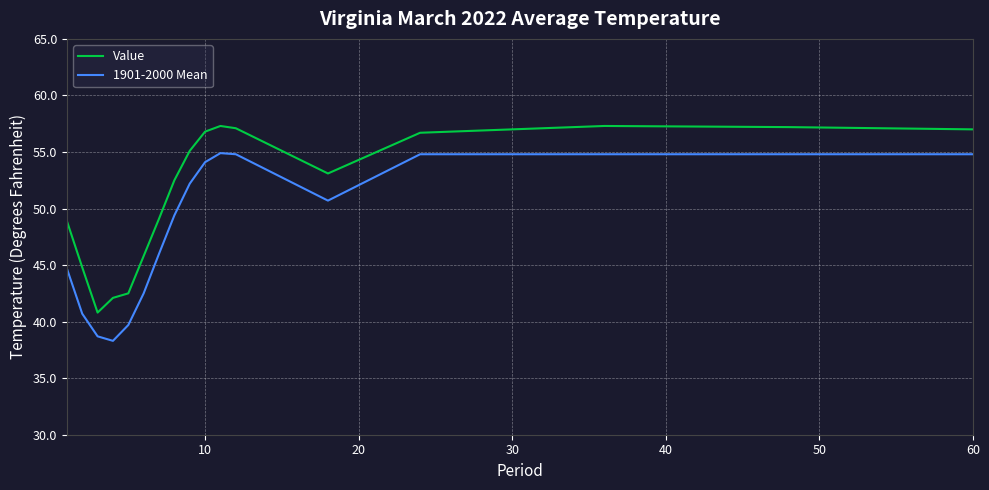

True or false: Value and 1901-2000 Mean cross at least once.

False